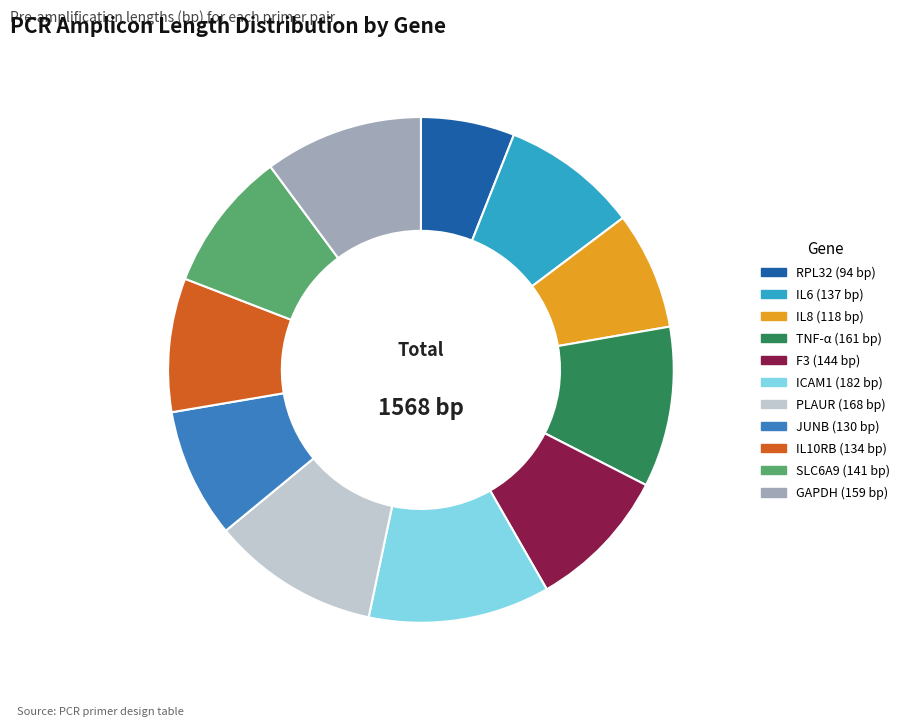

Which has a higher value, JUNB or RPL32?

JUNB